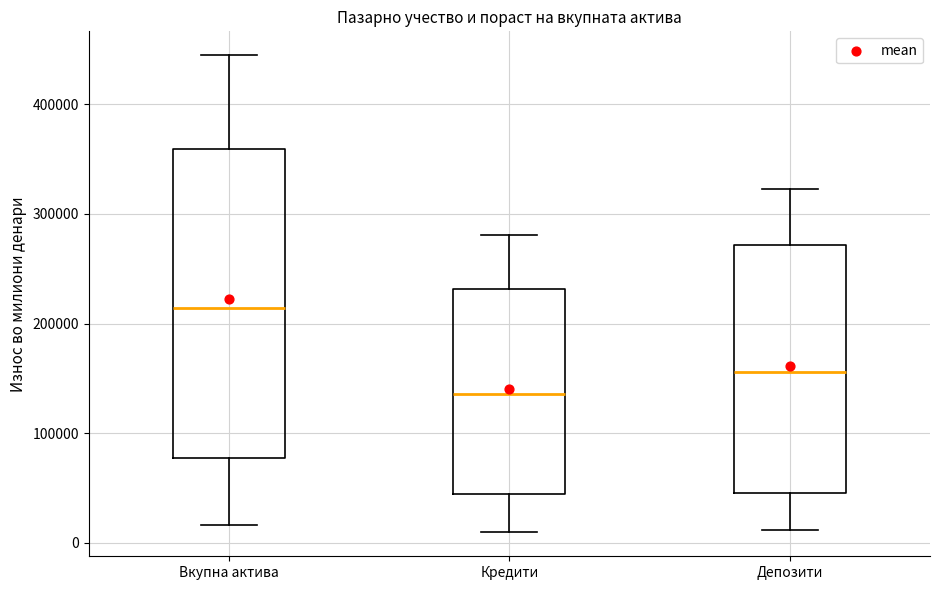

Which box has the lowest median line?

Кредити